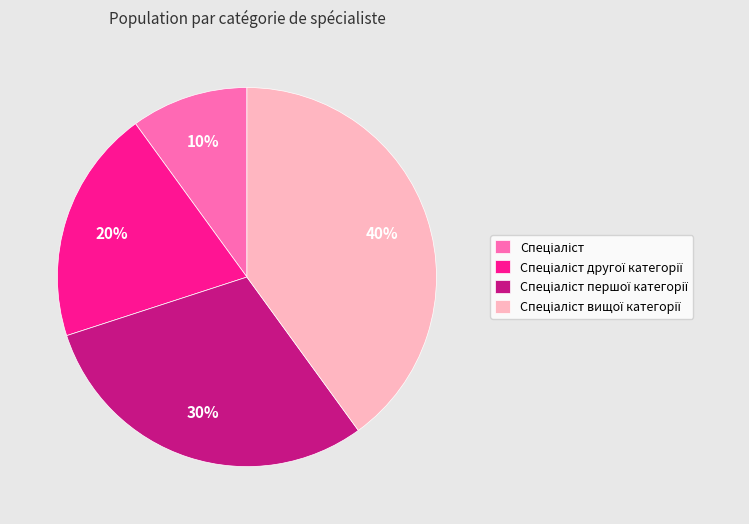

To the nearest percent, what is the difference between the largest and smallest slice percentages?

30%